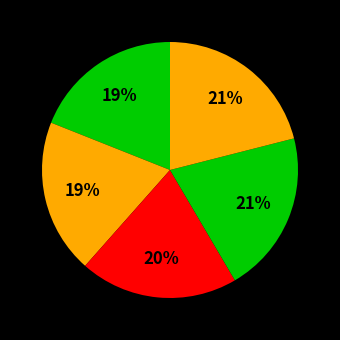

How many slices are in this pie chart?

5